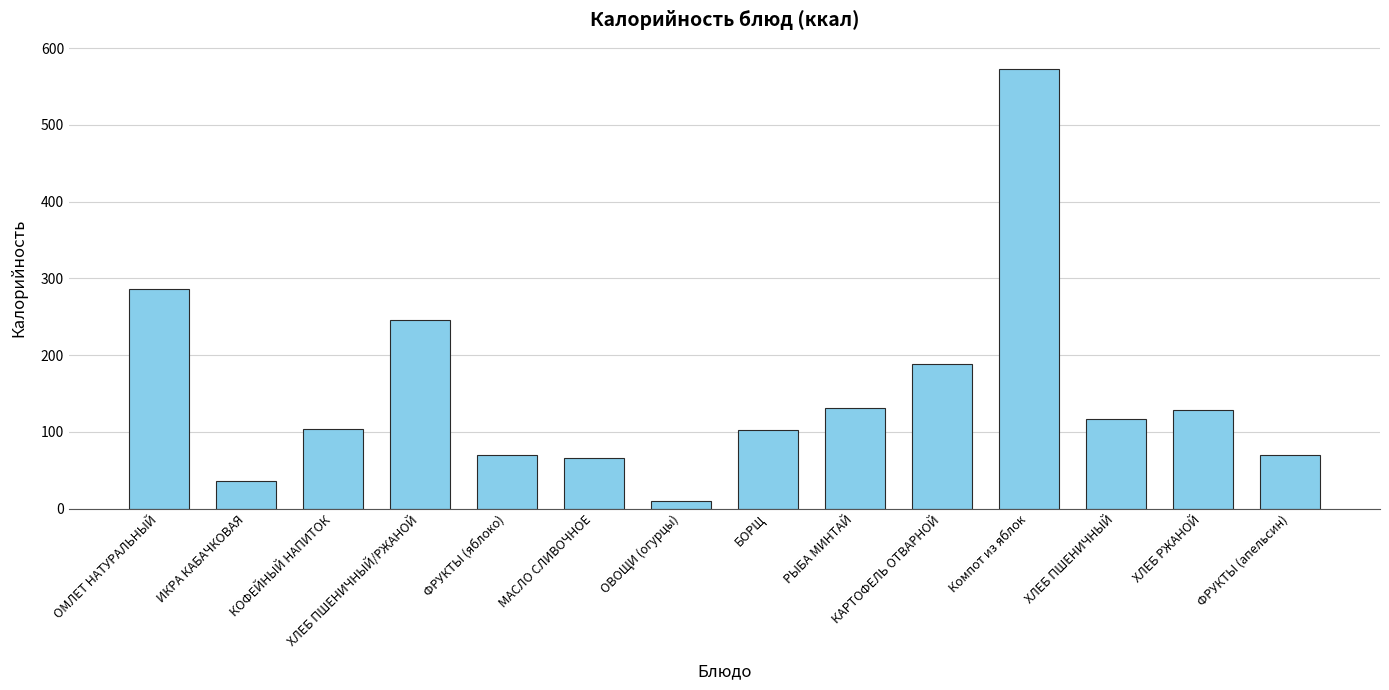

The value at Компот из яблок is 199.1. True or false?

False